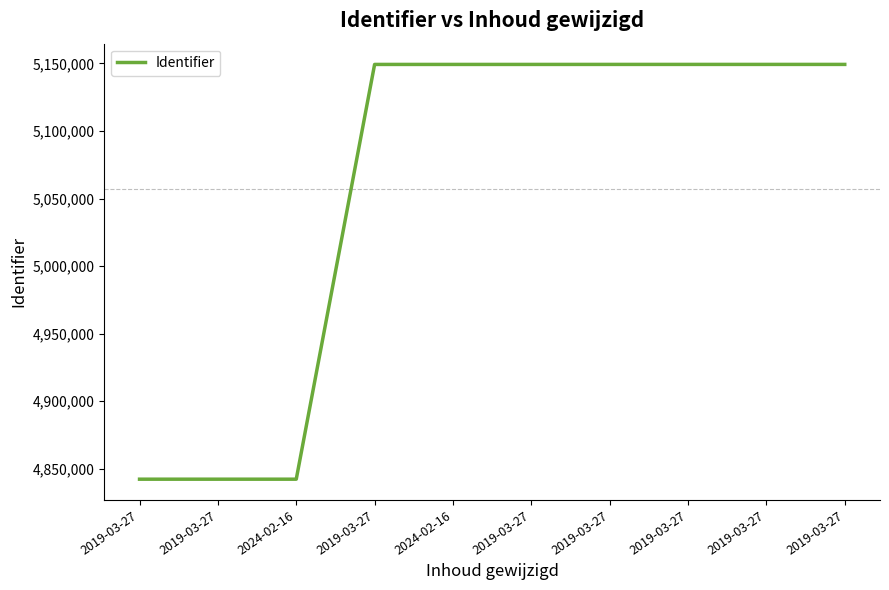

True or false: the data shows 8744096 at 2019-03-27.

False